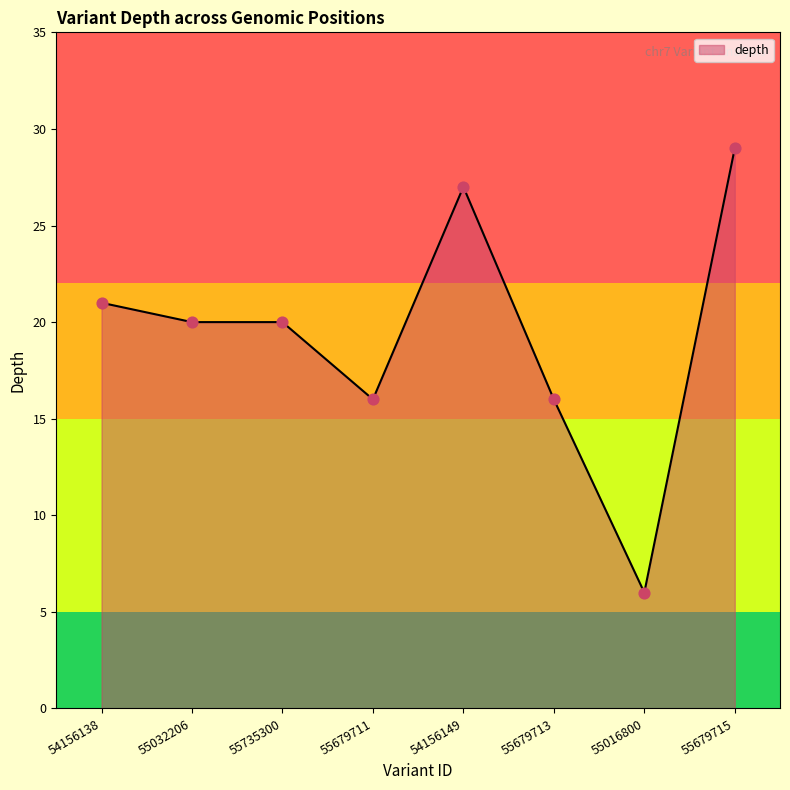

Between 55032206 and 55679711, which is larger?

55032206